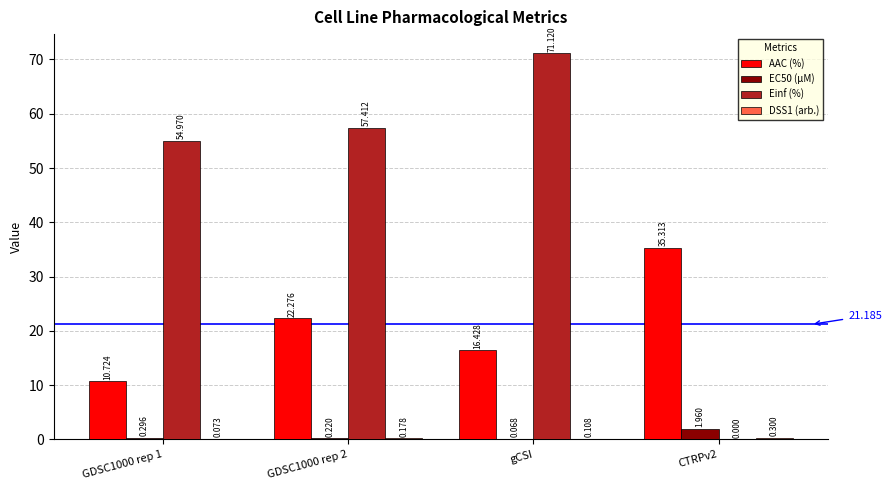

Are the bars horizontal?

No